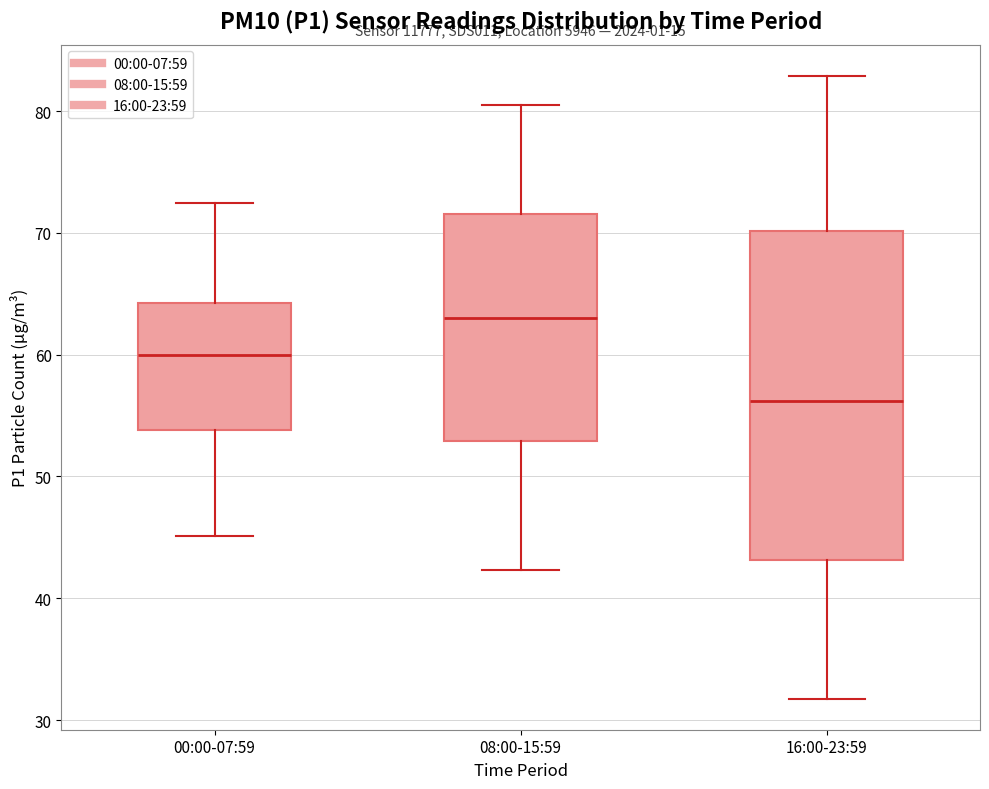

Reading left to right, transcribe this box plot: for each box, give where its median line is, the range the box spans, and where its two whiskers end, as read against the y-axis. The values are not printed on the chart, so give them approximately, as read against the axis.

00:00-07:59: median 60, box 54 to 64, whiskers 45 to 72
08:00-15:59: median 63, box 53 to 72, whiskers 42 to 81
16:00-23:59: median 56, box 43 to 70, whiskers 32 to 83